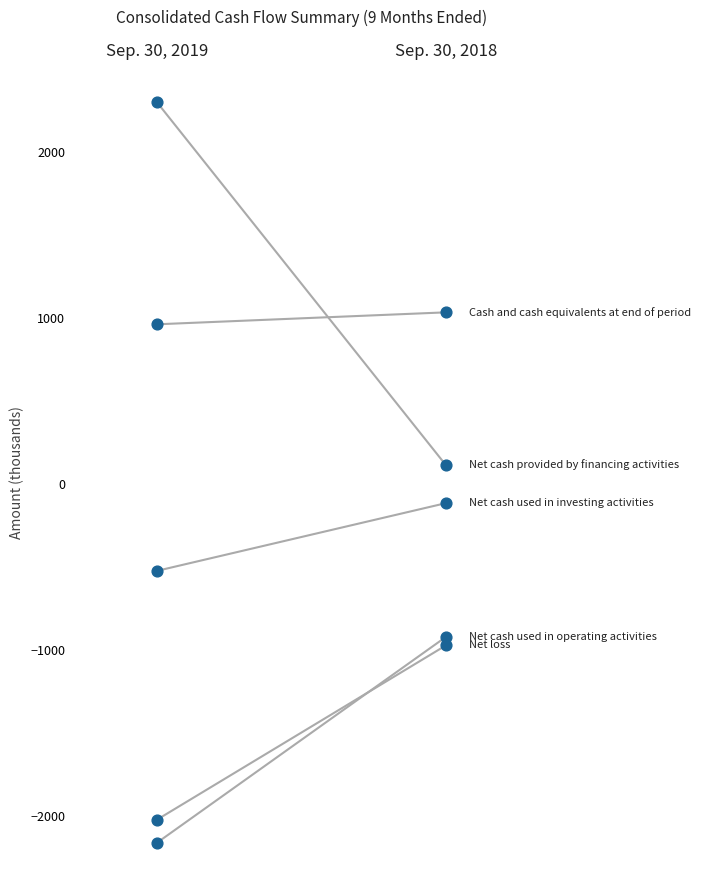

What are all the series names shown in the legend?

Net loss, Net cash used in operating activities, Net cash used in investing activities, Net cash provided by financing activities, Cash and cash equivalents at end of period